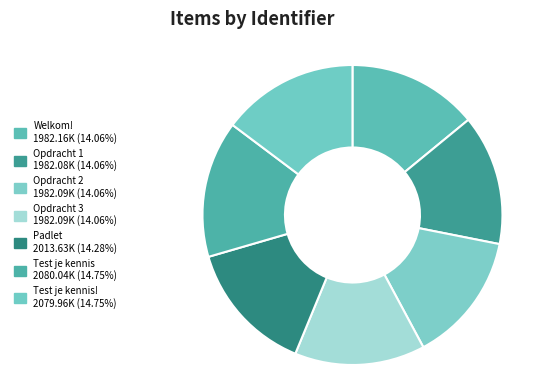

How many slices are in this pie chart?

7